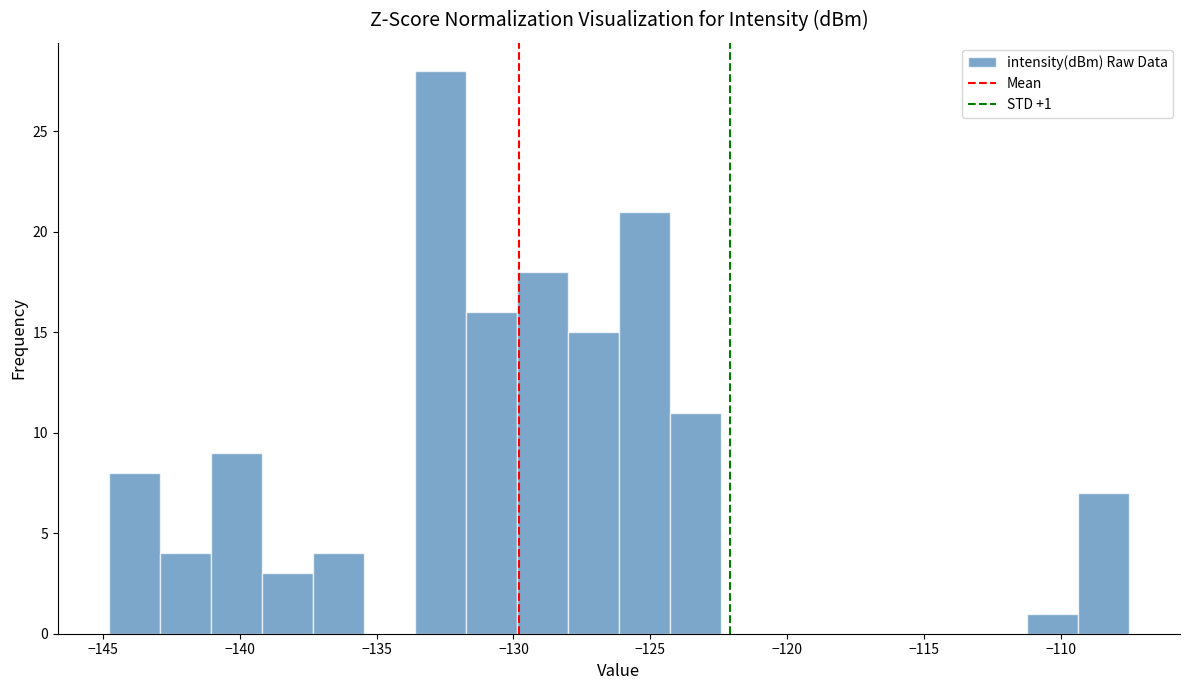

Around what value on the x-axis is the tallest bar? Give the approximate position of its centre, as read against the axis.

-132.5